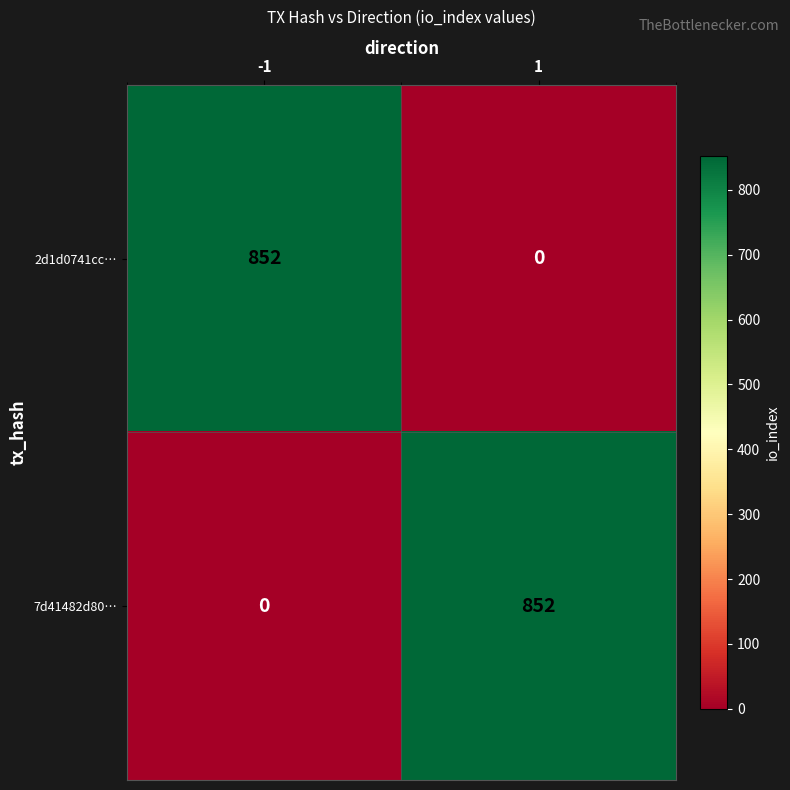

What is the sum of all 2d1d0741cc… values?

852